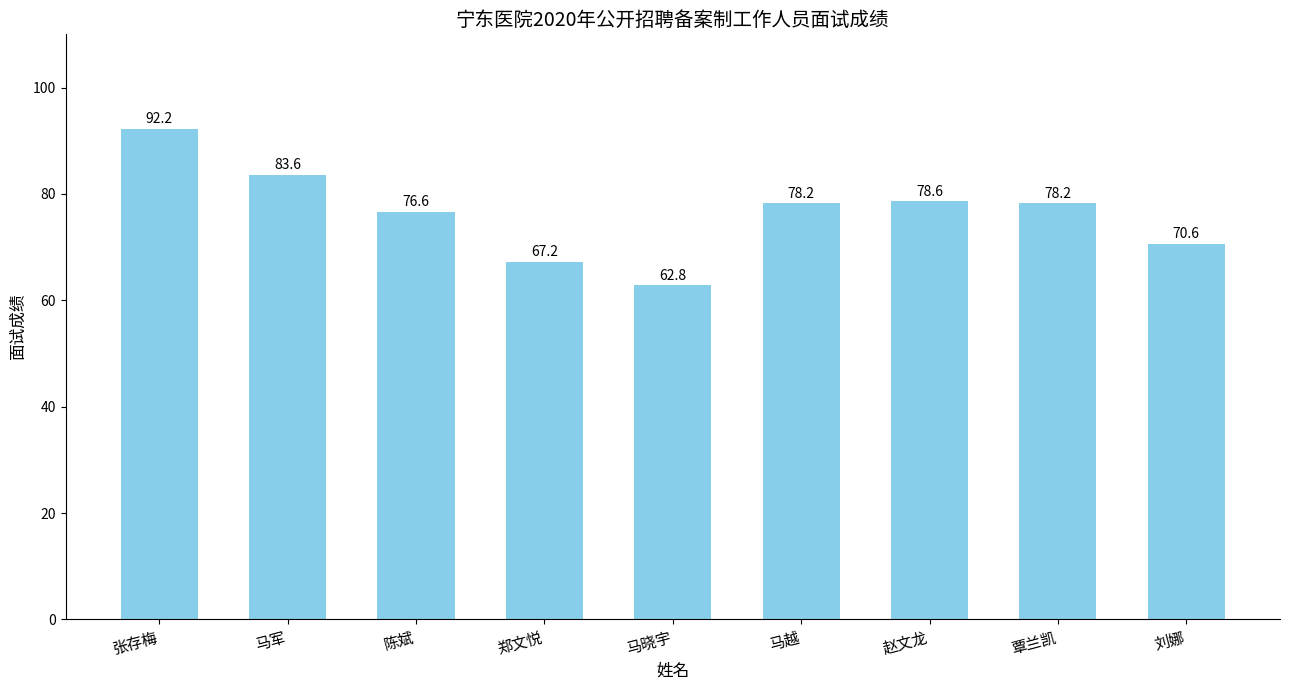

At which label does the data first exceed 78?

张存梅